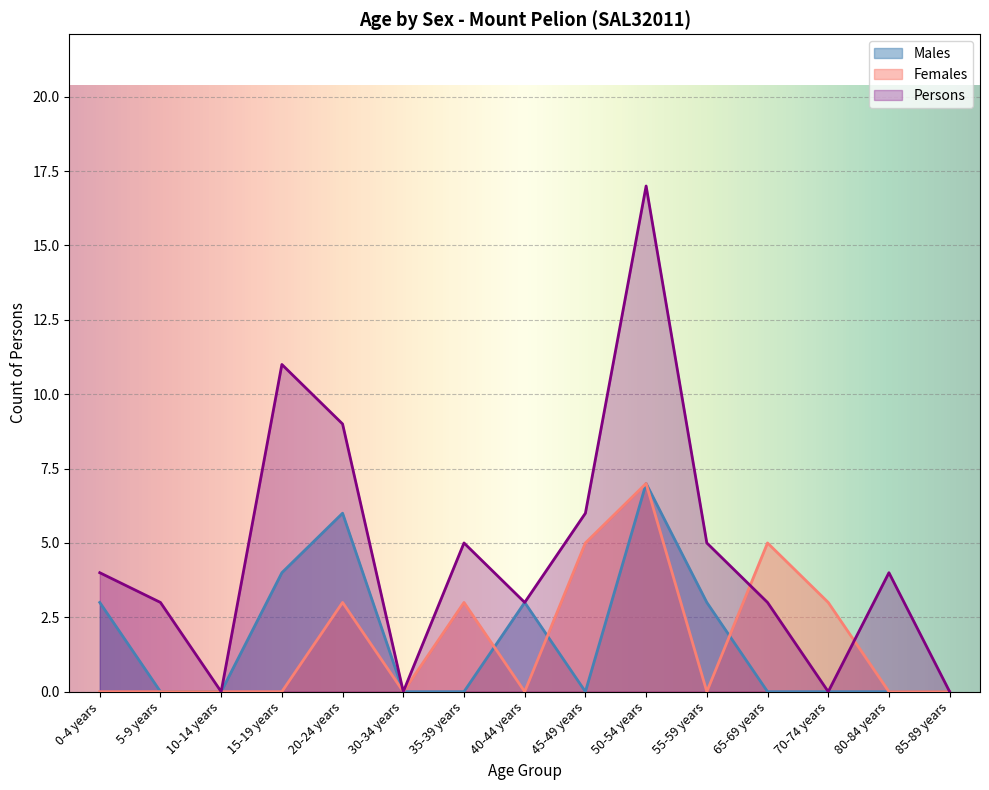

Reading left to right, transcribe all the data shown in this chart.

Males: 3	0	0	4	6	0	0	3	0	7	3	0	0	0	0
Females: 0	0	0	0	3	0	3	0	5	7	0	5	3	0	0
Persons: 4	3	0	11	9	0	5	3	6	17	5	3	0	4	0